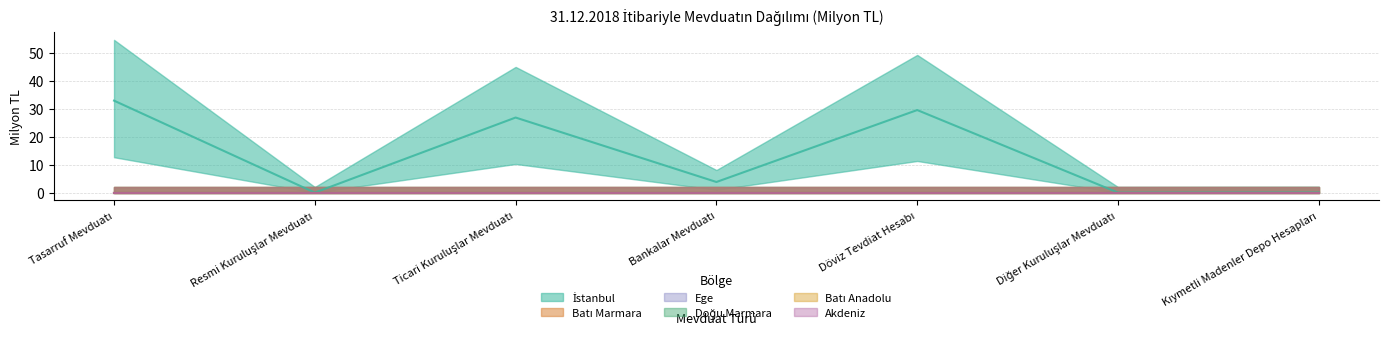

Reading right to left, what are all the values shown in this chart?

İstanbul: 0.0	0.0	29.5	3.8	26.8	0.0	32.8
Batı Marmara: 0.0	0.0	0.0	0.0	0.0	0.0	0.0
Ege: 0.0	0.0	0.0	0.0	0.0	0.0	0.0
Doğu Marmara: 0.0	0.0	0.0	0.0	0.0	0.0	0.0
Batı Anadolu: 0.0	0.0	0.0	0.0	0.0	0.0	0.0
Akdeniz: 0.0	0.0	0.0	0.0	0.0	0.0	0.0